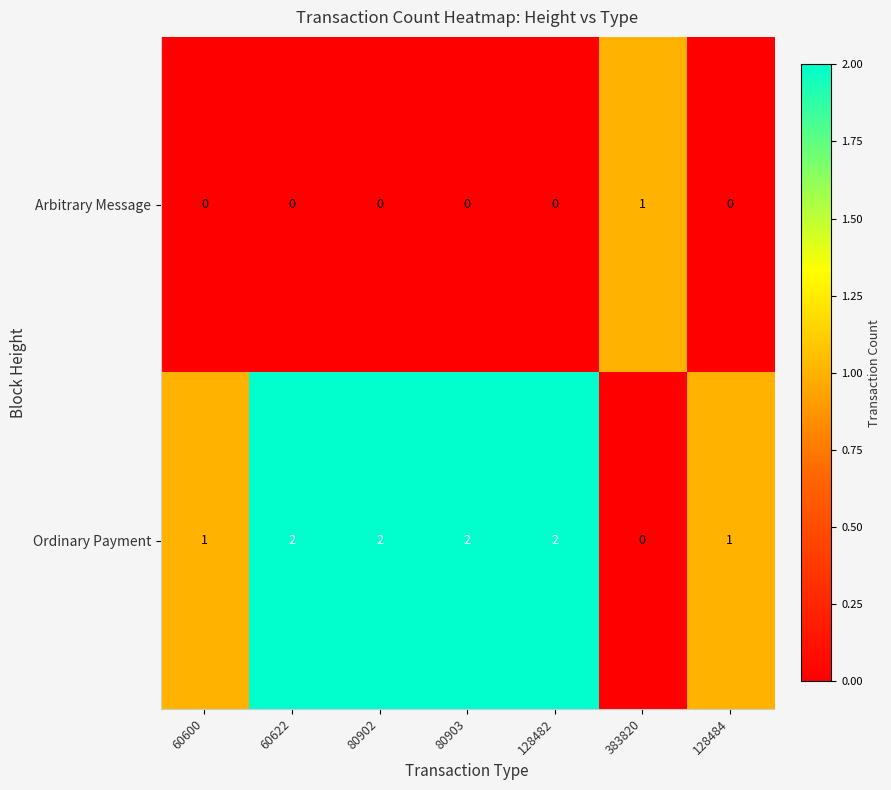

What is the sum of the Ordinary Payment values at 128484 and 80903?

3